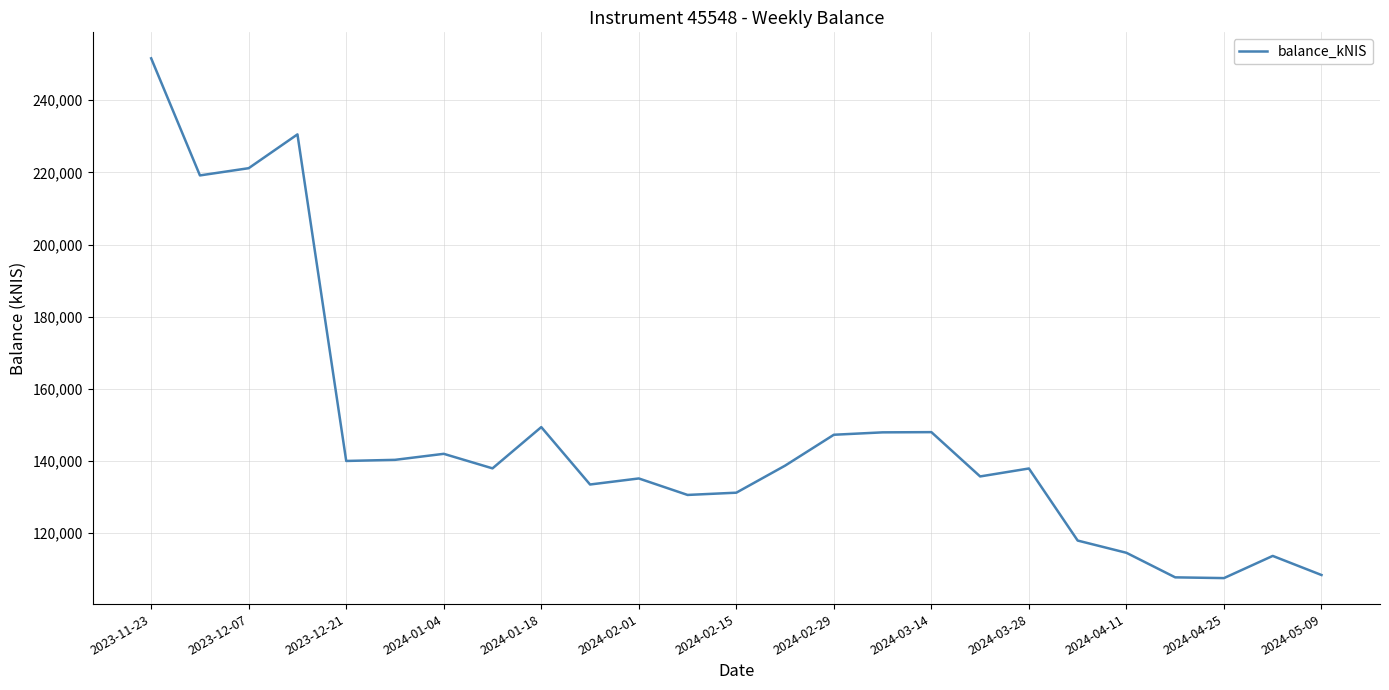

What is the greatest value displayed?

251609.8